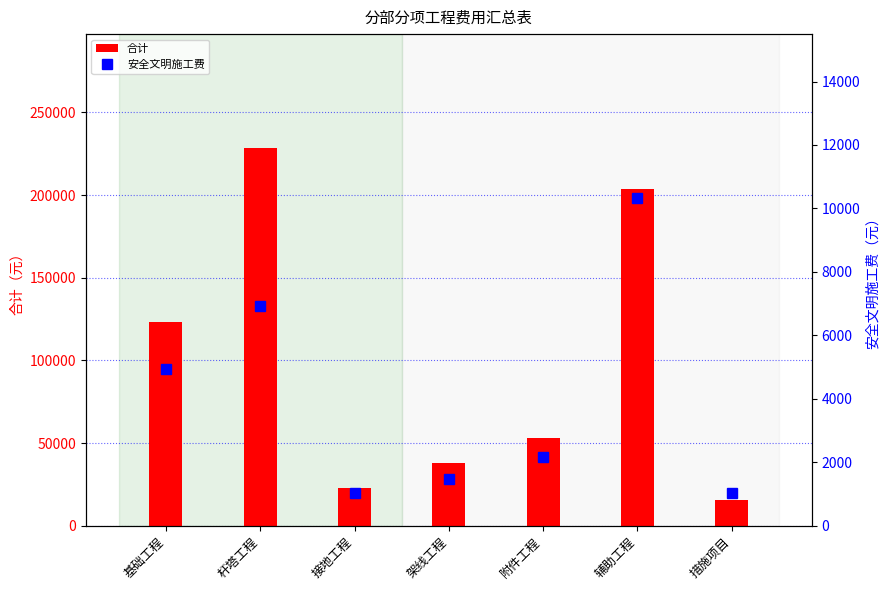

Reading left to right, list all the values displayed in this chart.

合计: 基础工程=123418	杆塔工程=228749	接地工程=22991	架线工程=38229	附件工程=53304	辅助工程=203637	措施项目=15712
安全文明施工费: 基础工程=4936	杆塔工程=6930	接地工程=1024	架线工程=1457	附件工程=2166	辅助工程=10329	措施项目=1027